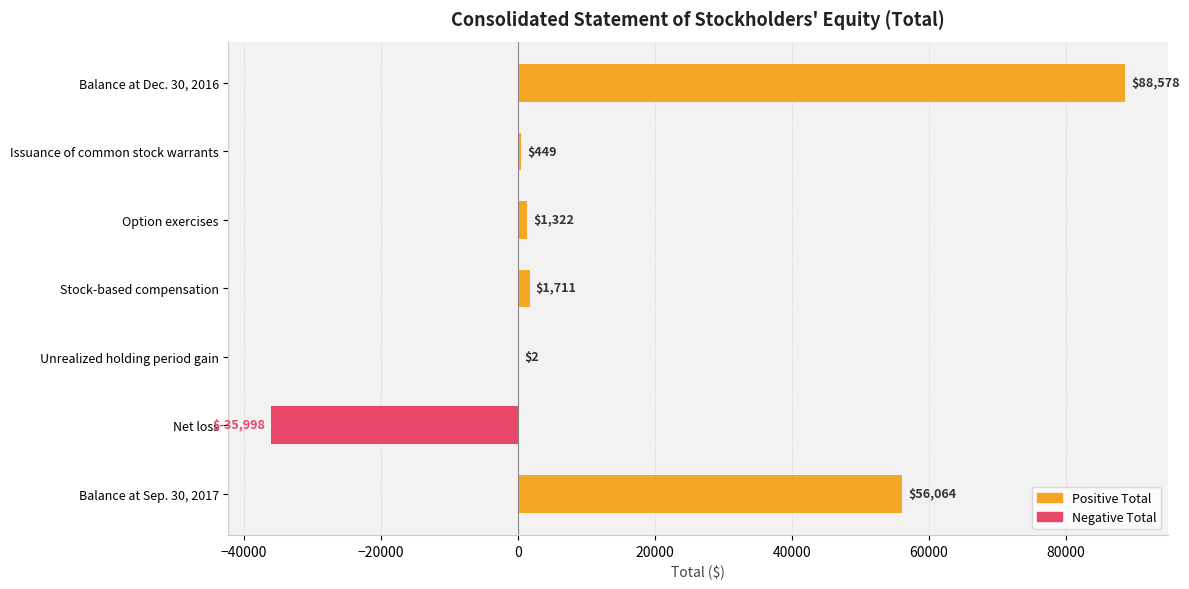

What is the ratio of the value at Balance at Dec. 30, 2016 to the value at Stock-based compensation?

51.8